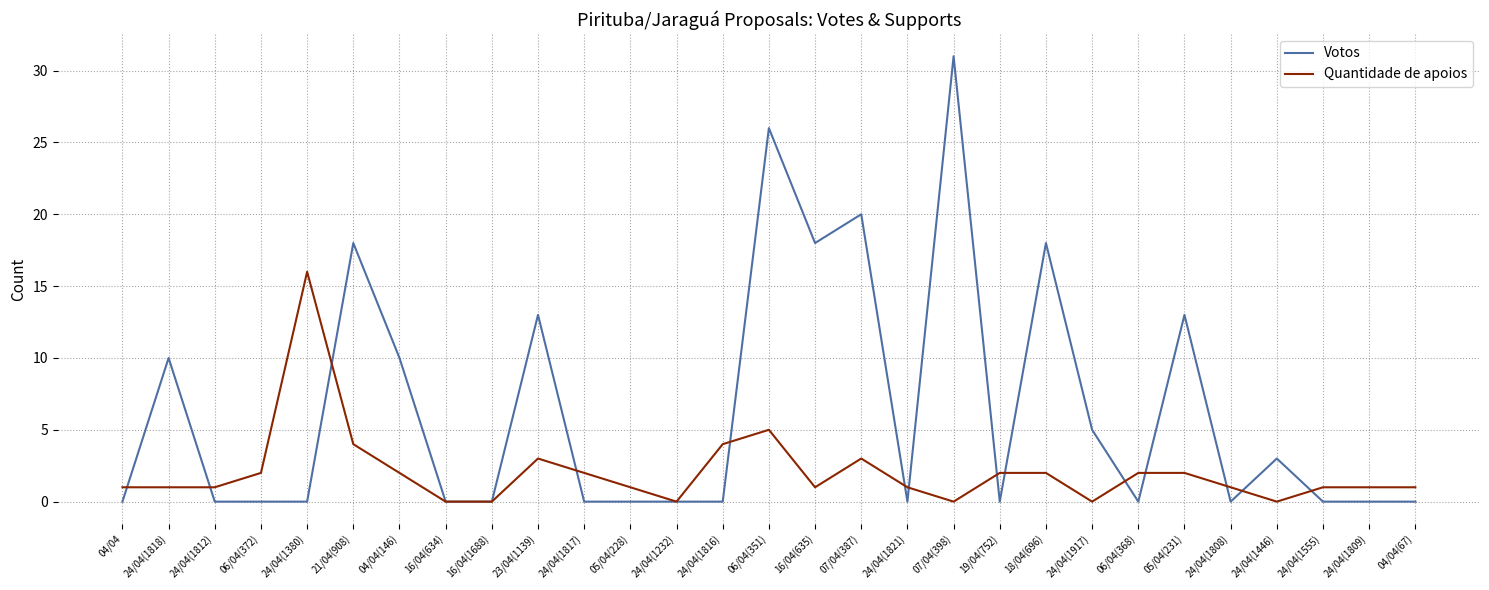

What is the difference between the highest and lowest values at 04/04(146)?

8